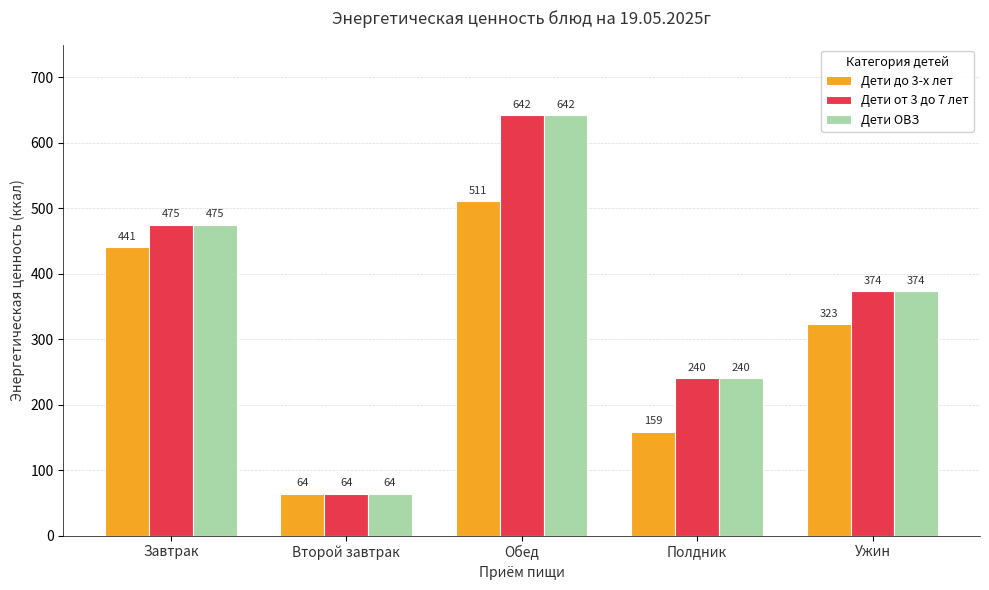

At which label does Дети до 3-х лет first exceed 323?

Завтрак